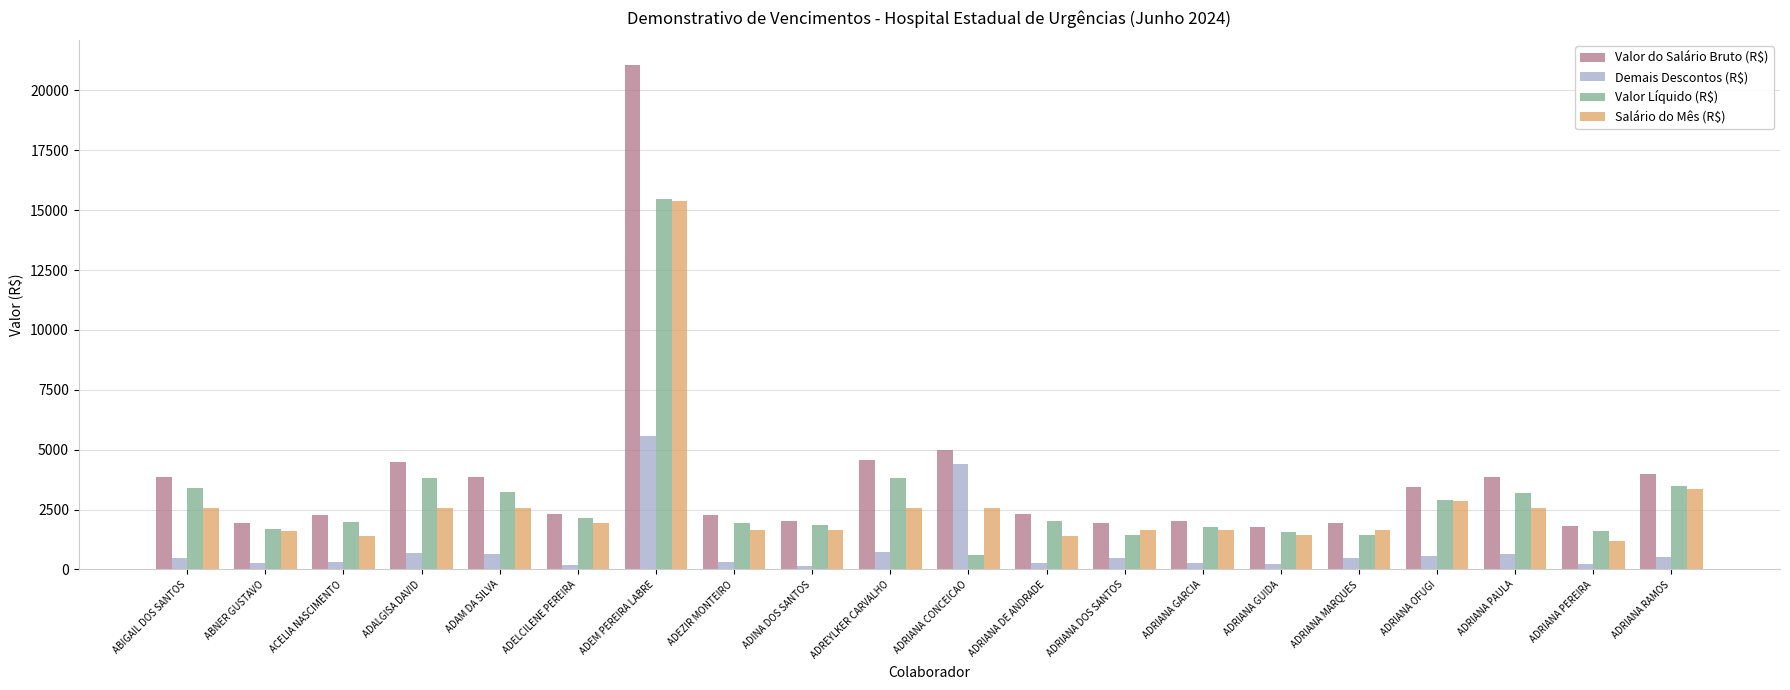

What is the approximate value of Demais Descontos (R$) at ADRIANA MARQUES?

492.1